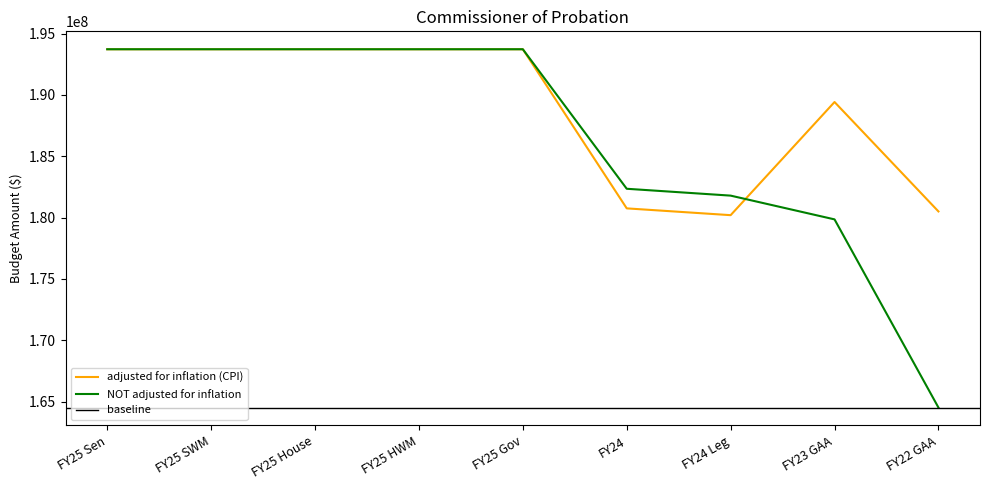

How many interior local valleys does the adjusted for inflation (CPI) series have?

1